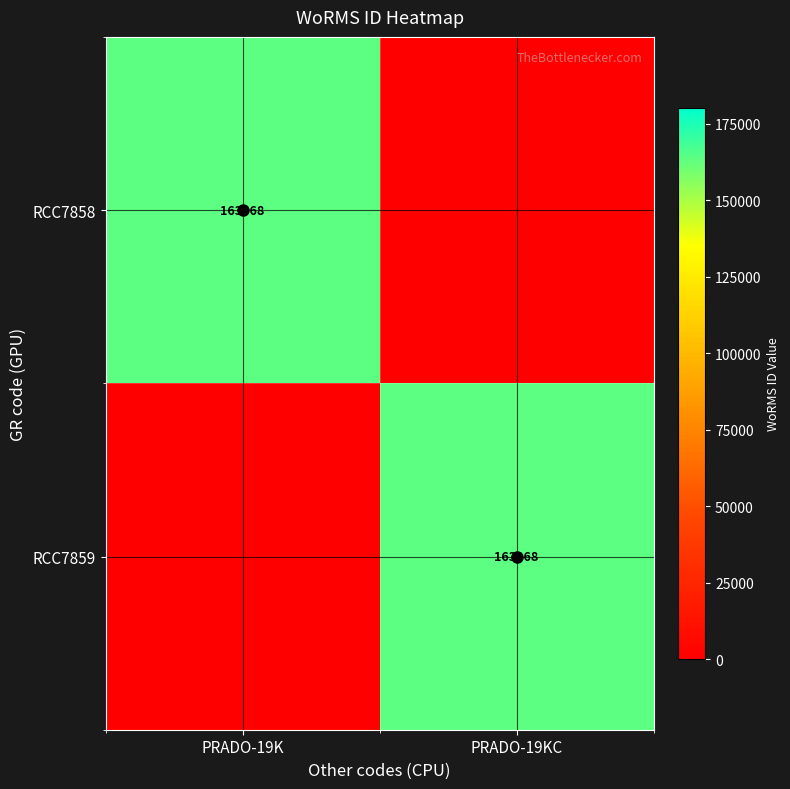

What is the greatest value displayed?

163968